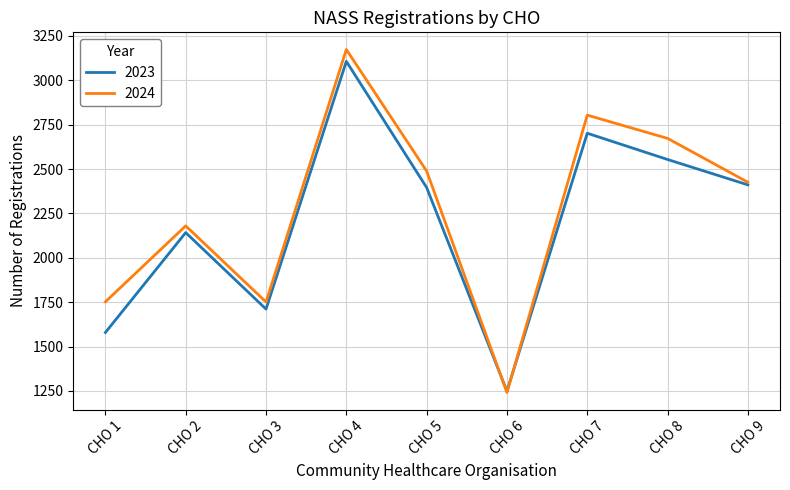

Where is the first local maximum for 2023?

CHO 2